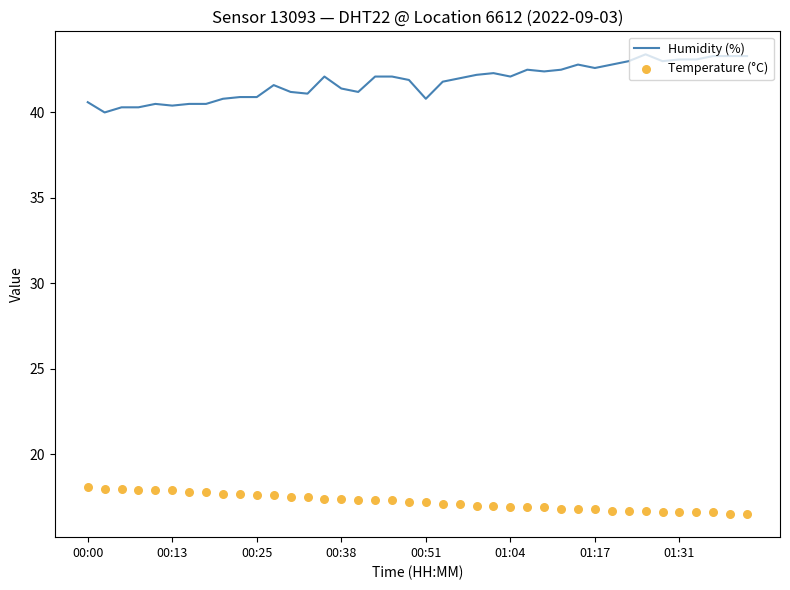

Which series has the largest total across all categories?

Humidity (%)